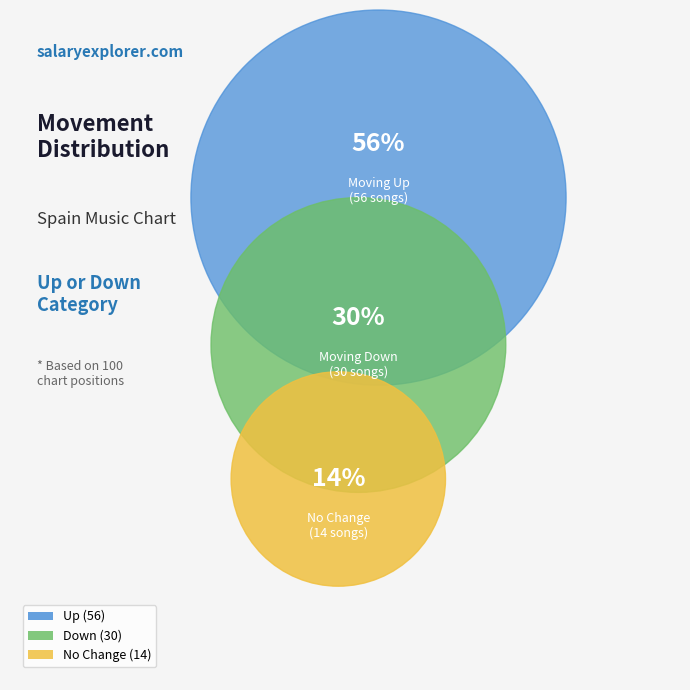

Is there any slice that represents more than half of the pie?

Yes